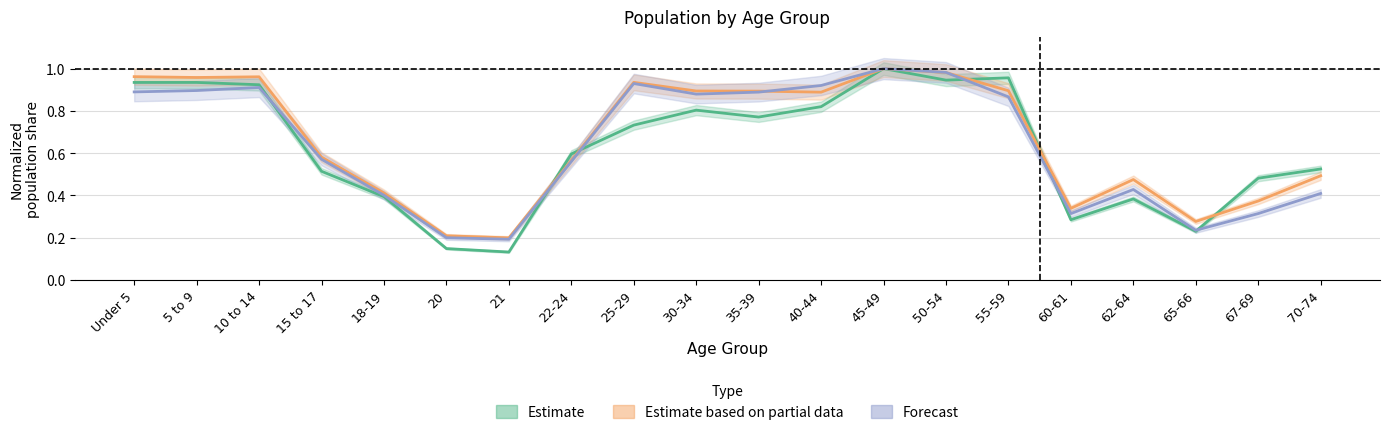

Reading left to right, list all the values displayed in this chart.

Estimate (This Area): 0.9	0.9	0.9	0.5	0.4	0.1	0.1	0.6	0.7	0.8	0.8	0.8	1.0	0.9	1.0	0.3	0.4	0.2	0.5	0.5
Estimate based on partial data (AR): 1.0	1.0	1.0	0.6	0.4	0.2	0.2	0.6	0.9	0.9	0.9	0.9	1.0	1.0	0.9	0.3	0.5	0.3	0.4	0.5
Forecast (National): 0.9	0.9	0.9	0.6	0.4	0.2	0.2	0.6	0.9	0.9	0.9	0.9	1.0	1.0	0.9	0.3	0.4	0.2	0.3	0.4